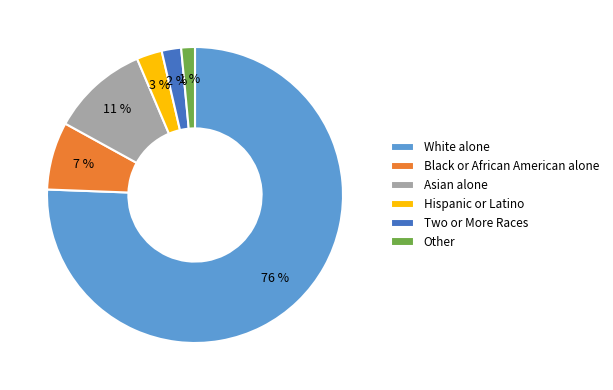

The Asian alone slice represents 22% of the pie. True or false?

False